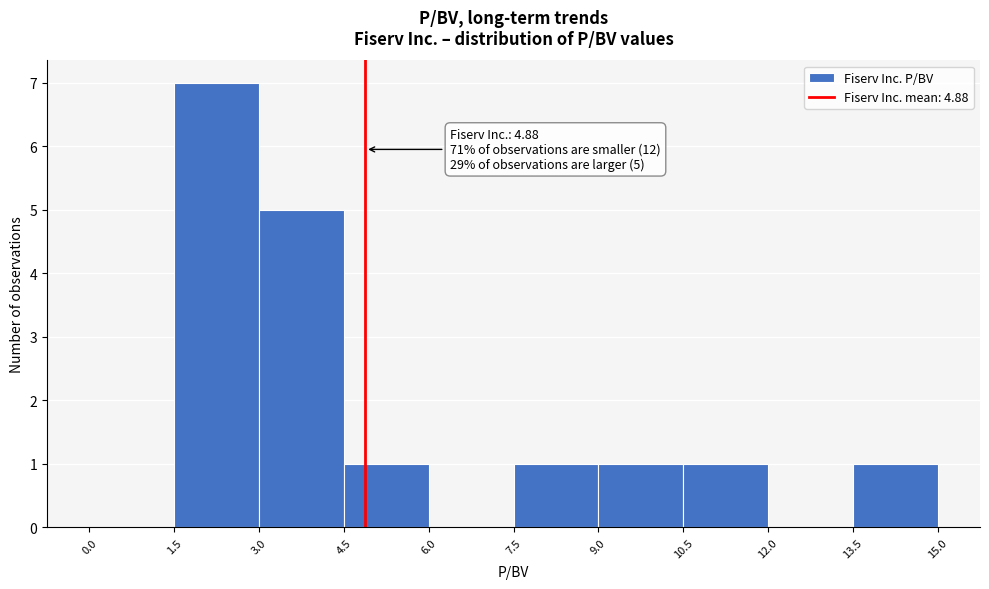

Which range on the x-axis has the tallest bar?

1.5 to 3.0